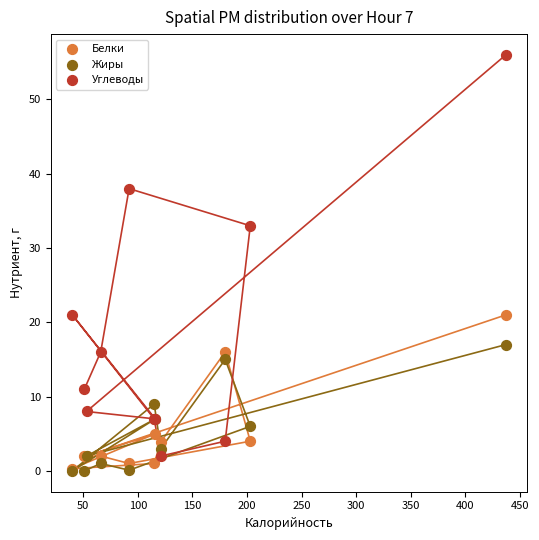

In the Углеводы series, what Y value is closest to 29?

33.0